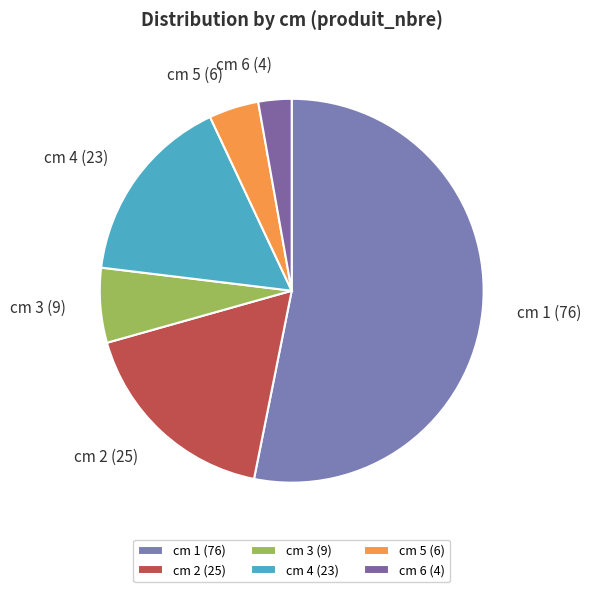

Count the number of slices in the pie.

6